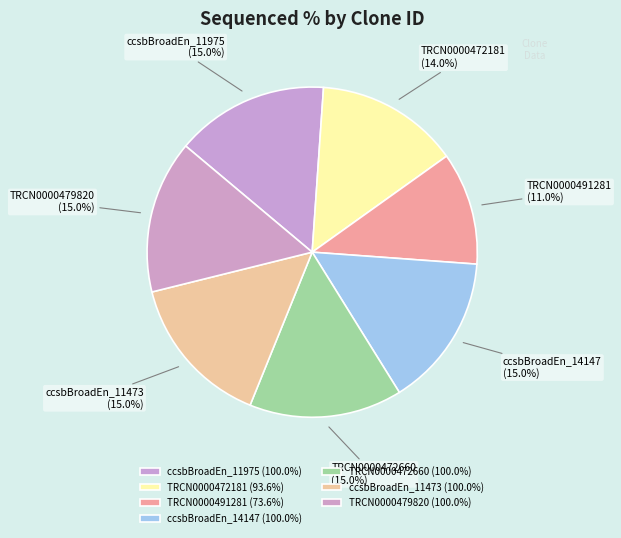

Is it true that TRCN0000479820 is 15% of the pie?

True